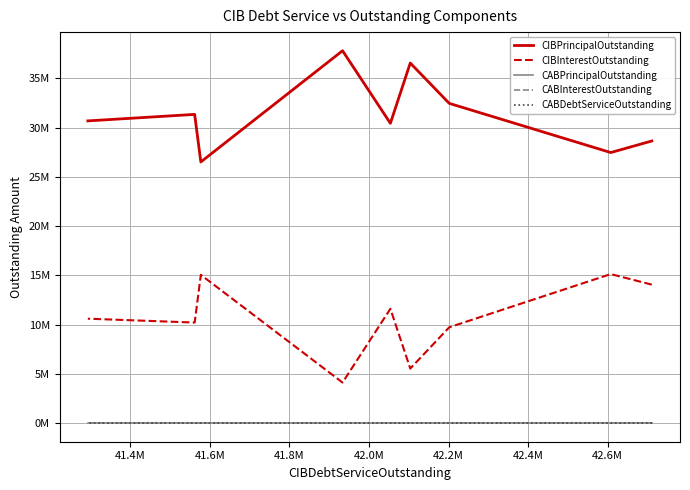

Rank the series at 42.4M from highest to lowest value.

CIBPrincipalOutstanding, CIBInterestOutstanding, CABPrincipalOutstanding, CABInterestOutstanding, CABDebtServiceOutstanding